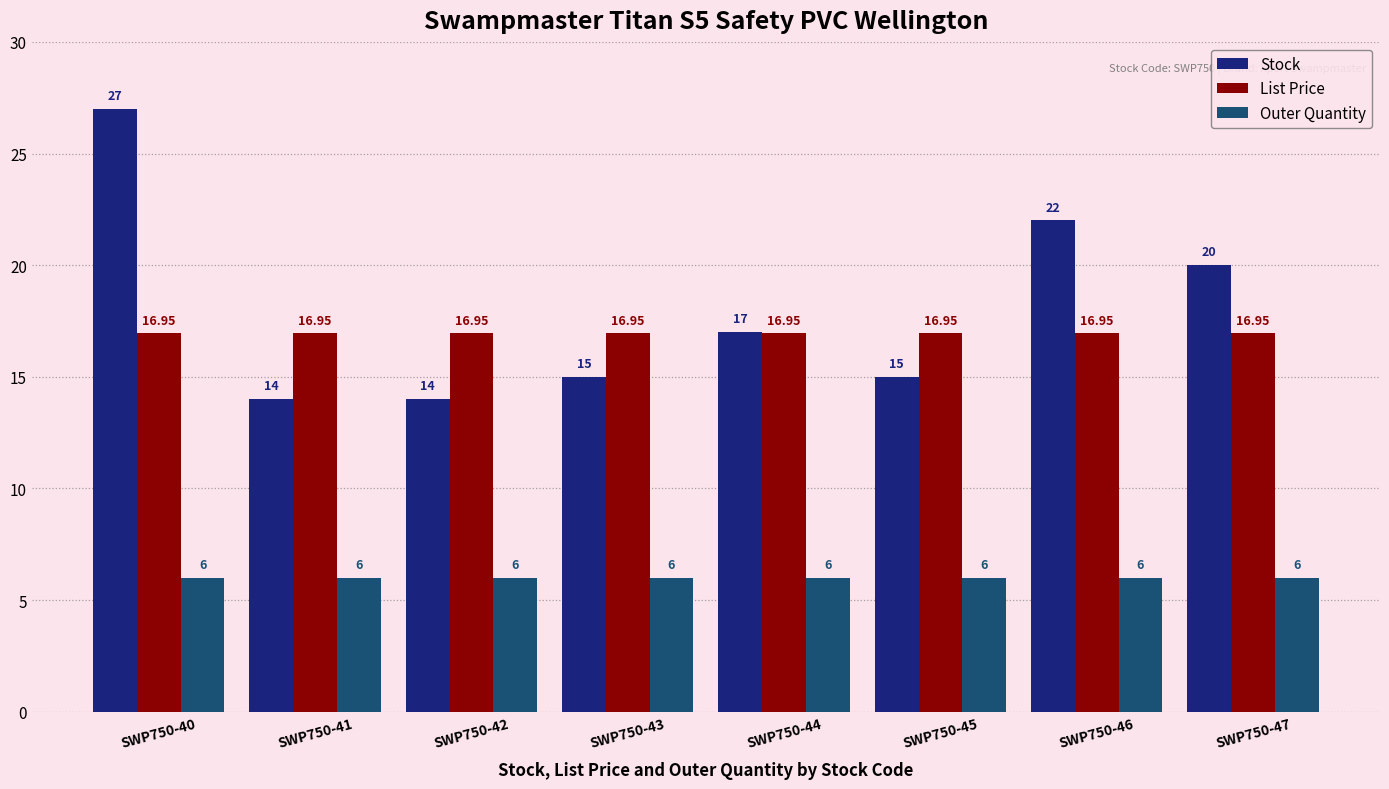

Which series has the widest spread of values?

Stock